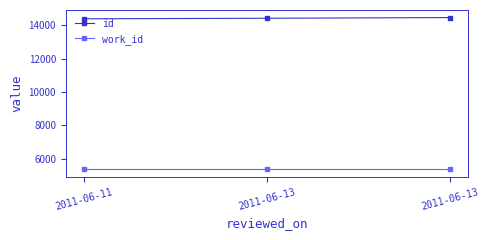

What is the maximum value shown in the chart?

14465